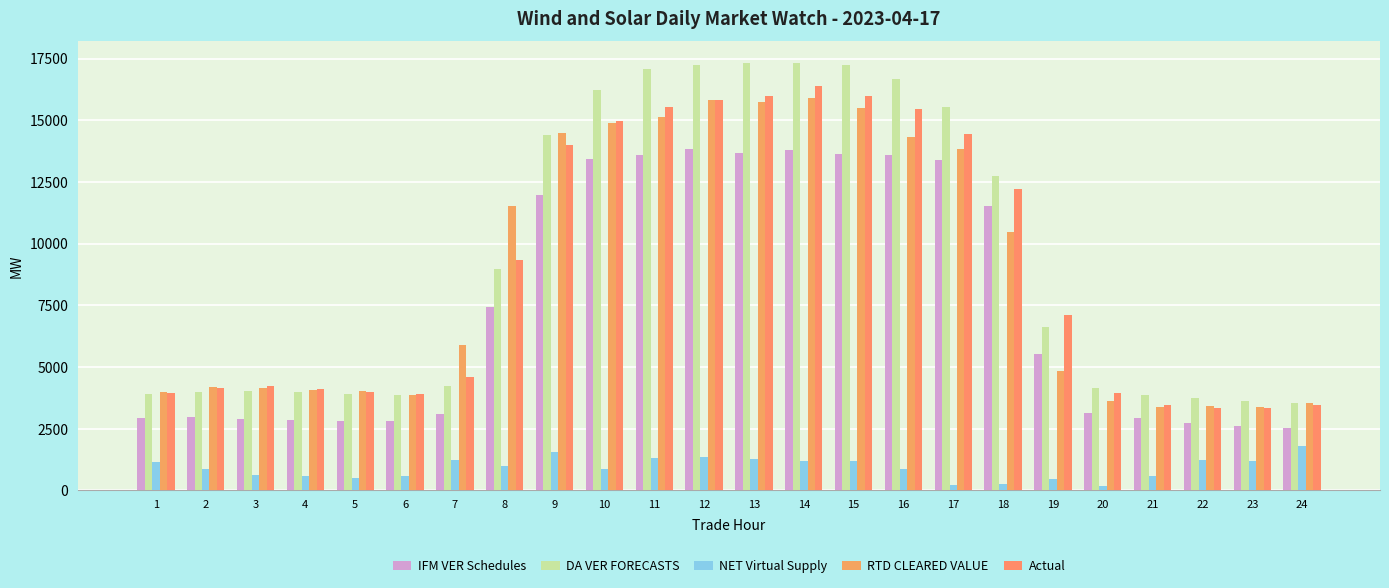

Is it true that DA VER FORECASTS equals 16674.0 at 16?

True